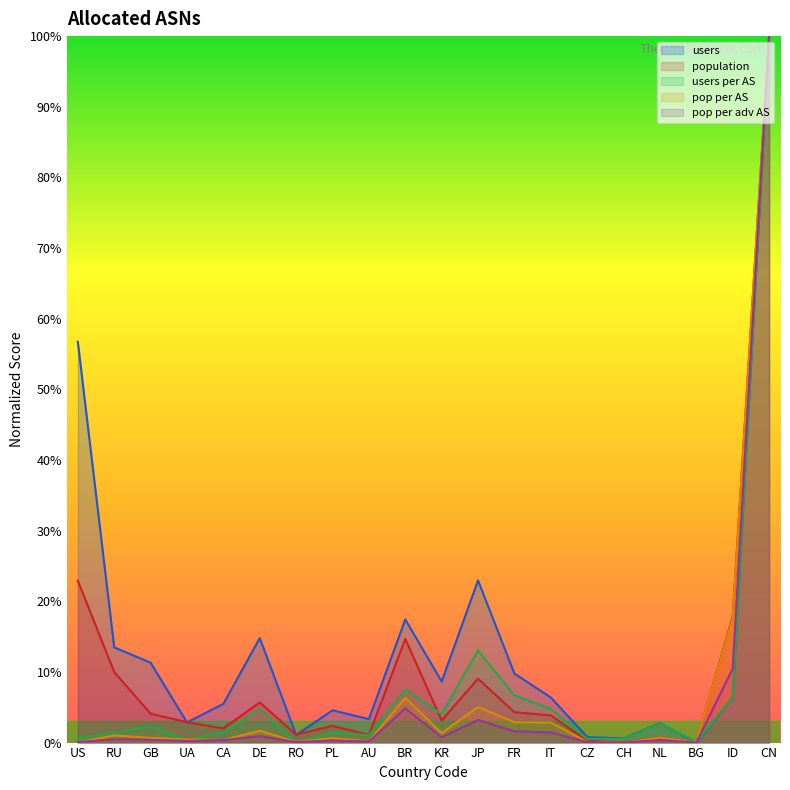

Rank the series by their maximum value, from lowest to highest.

users, population, users per AS, pop per AS, pop per adv AS